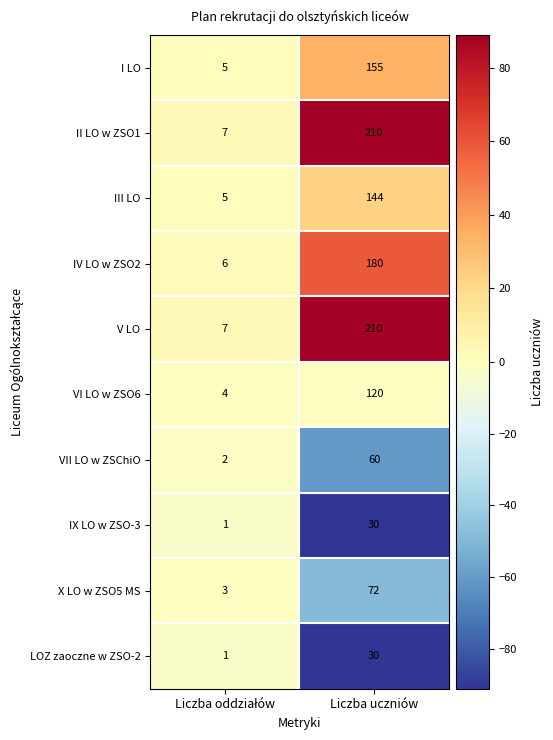

Reading right to left, extract all data points from this chart.

I LO: 155	5
II LO w ZSO1: 210	7
III LO: 144	5
IV LO w ZSO2: 180	6
V LO: 210	7
VI LO w ZSO6: 120	4
VII LO w ZSChiO: 60	2
IX LO w ZSO-3: 30	1
X LO w ZSO5 MS: 72	3
LOZ zaoczne w ZSO-2: 30	1